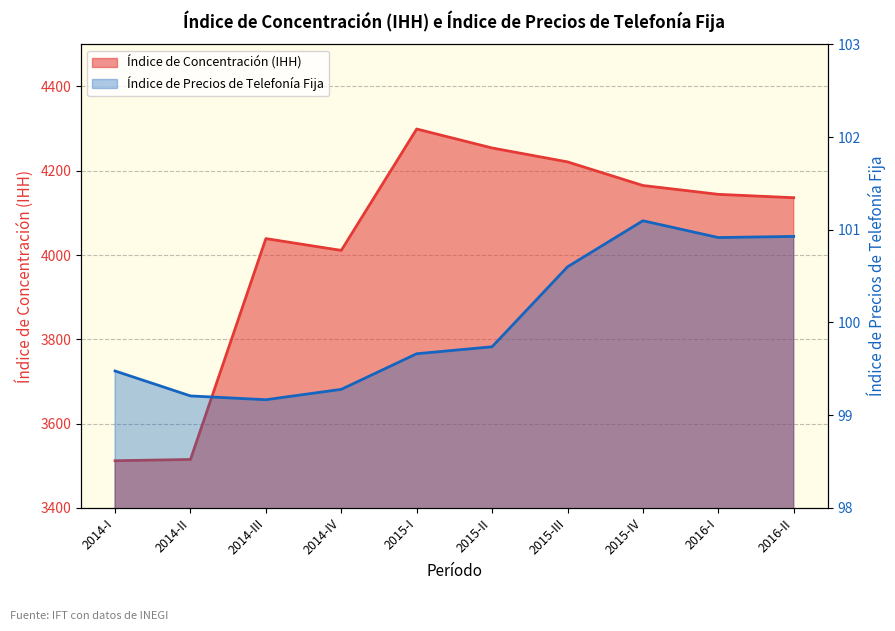

Reading left to right, what are all the values shown in this chart?

Índice de Concentración (IHH): 2014-I=3512.0	2014-II=3515.0	2014-III=4039.0	2014-IV=4011.0	2015-I=4299.0	2015-II=4254.0	2015-III=4221.0	2015-IV=4165.0	2016-I=4144.0	2016-II=4136.0
Índice de Precios de Telefonía Fija: 2014-I=99.5	2014-II=99.2	2014-III=99.2	2014-IV=99.3	2015-I=99.7	2015-II=99.7	2015-III=100.6	2015-IV=101.1	2016-I=100.9	2016-II=100.9